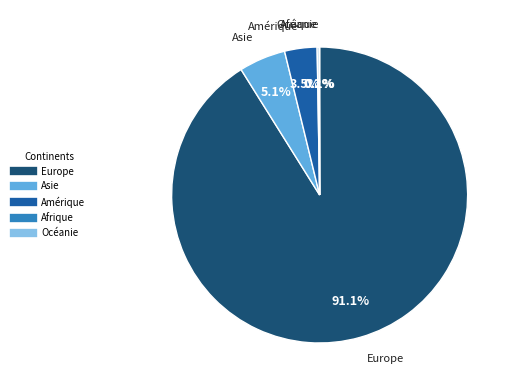

What is the largest slice in the pie chart?

Europe